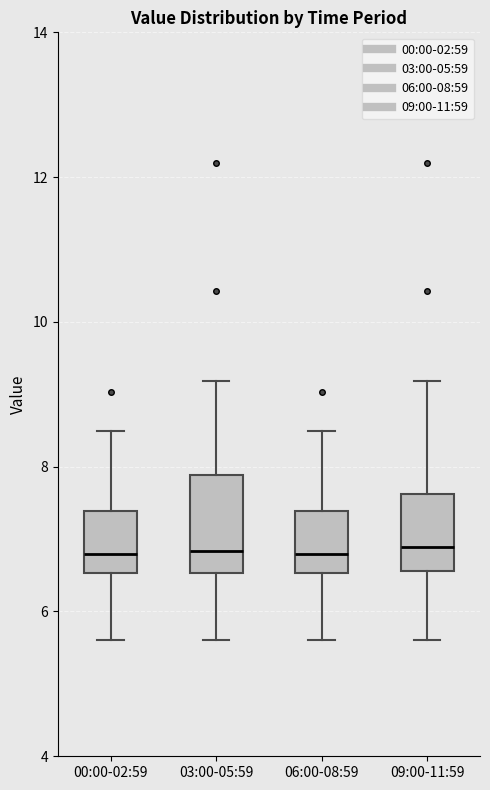

Reading left to right, read every box against the y-axis: the position of its median line, the range the box covers, and the ends of its whiskers. The values are not printed on the chart, so give them approximately, as read against the axis.

00:00-02:59: median 6.8, box 6.6 to 7.4, whiskers 5.6 to 8.6
03:00-05:59: median 6.8, box 6.6 to 7.8, whiskers 5.6 to 9.2
06:00-08:59: median 6.8, box 6.6 to 7.4, whiskers 5.6 to 8.6
09:00-11:59: median 6.8, box 6.6 to 7.6, whiskers 5.6 to 9.2